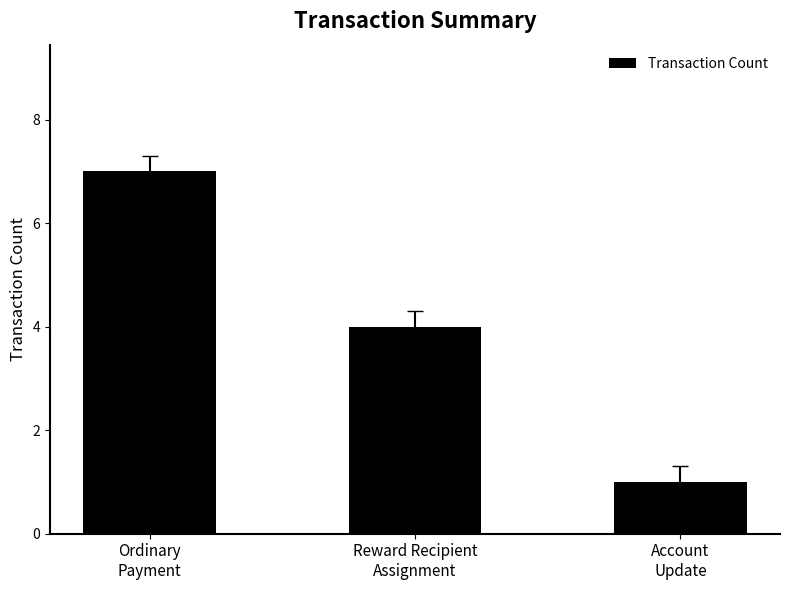

Where does the data first go above 4?

Ordinary
Payment